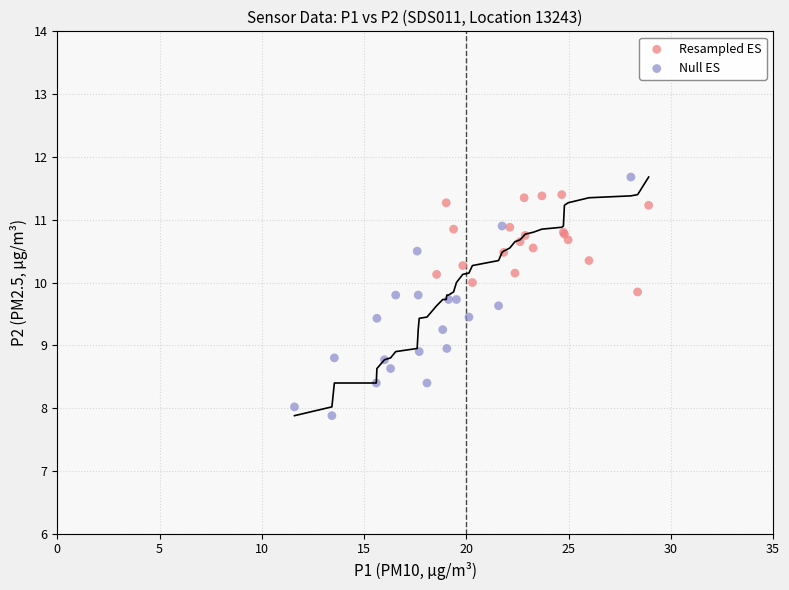

Which series reaches the minimum Y coordinate?

Null ES